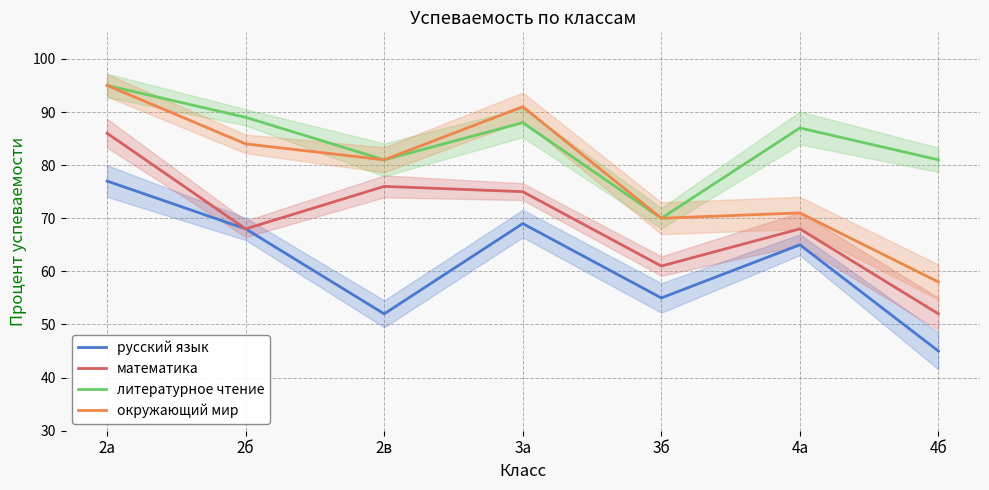

Which series has the largest total across all categories?

литературное чтение